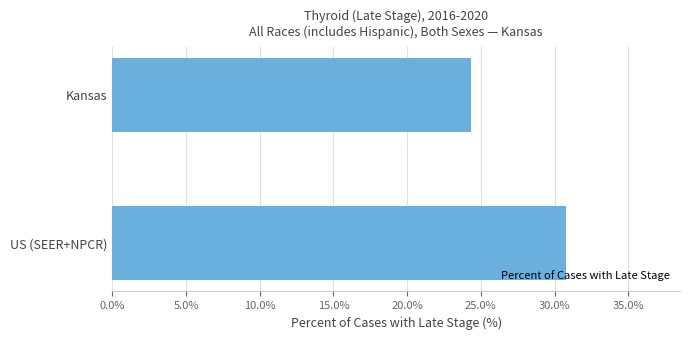

Where is the data nearest to the value 27?

Kansas